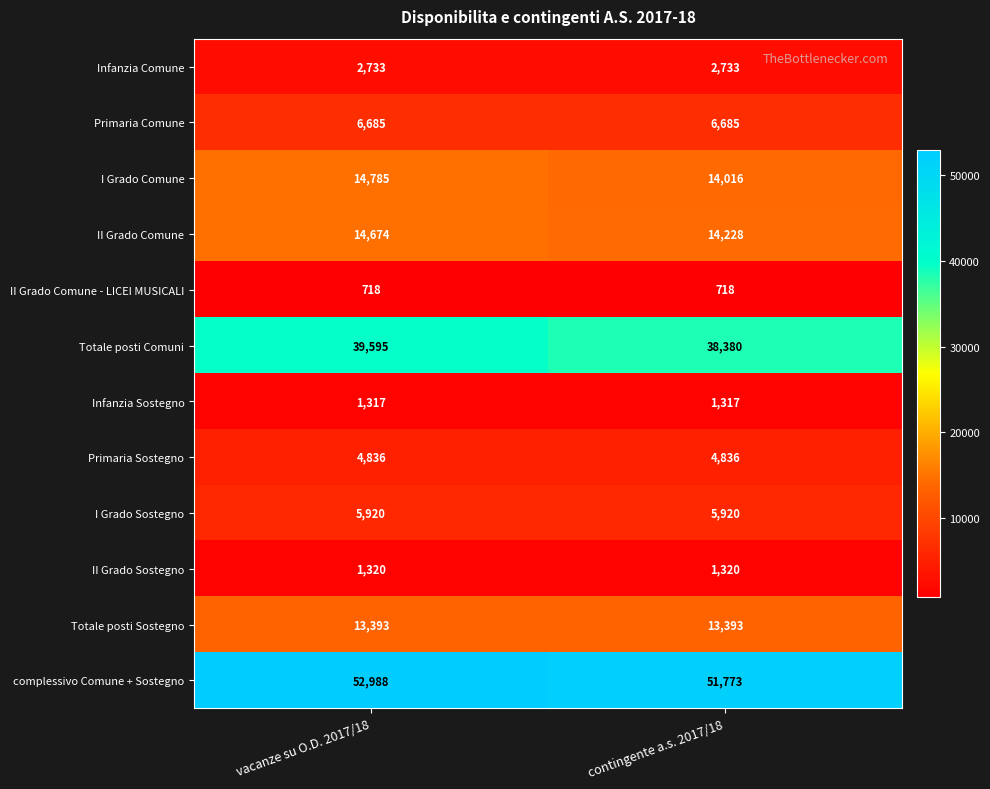

What is the spread (max minus min) of values at vacanze su O.D. 2017/18?

52270